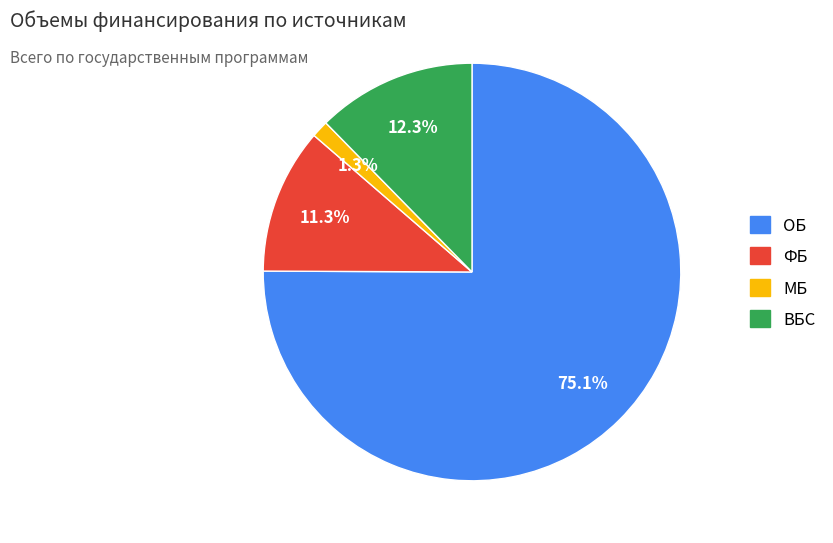

Which category has the smallest portion of the pie?

МБ